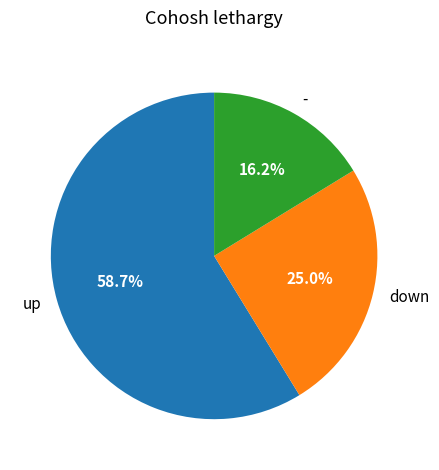

How many segments does this pie chart have?

3